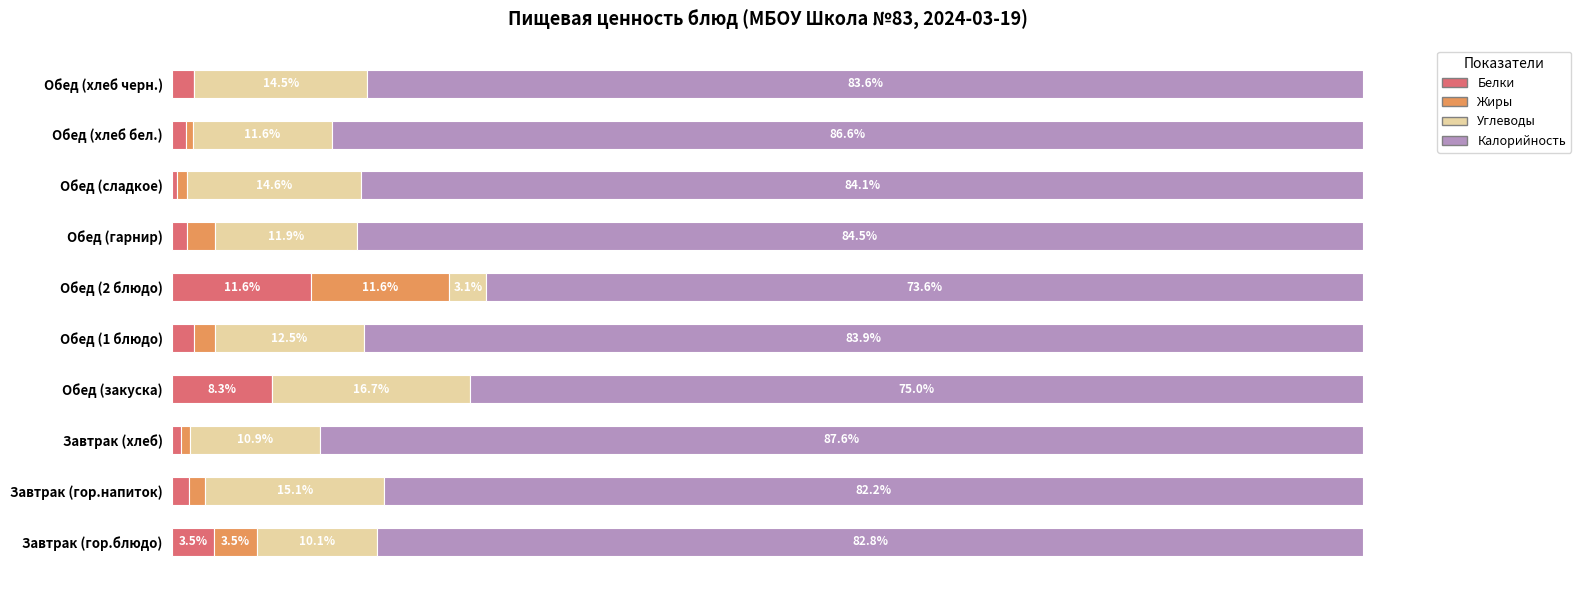

Which category has the highest value in the Белки series?

Обед (2 блюдо)